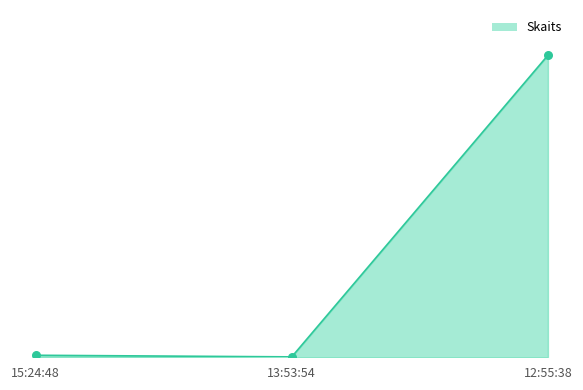

Between 12:55:38 and 13:53:54, which is larger?

12:55:38